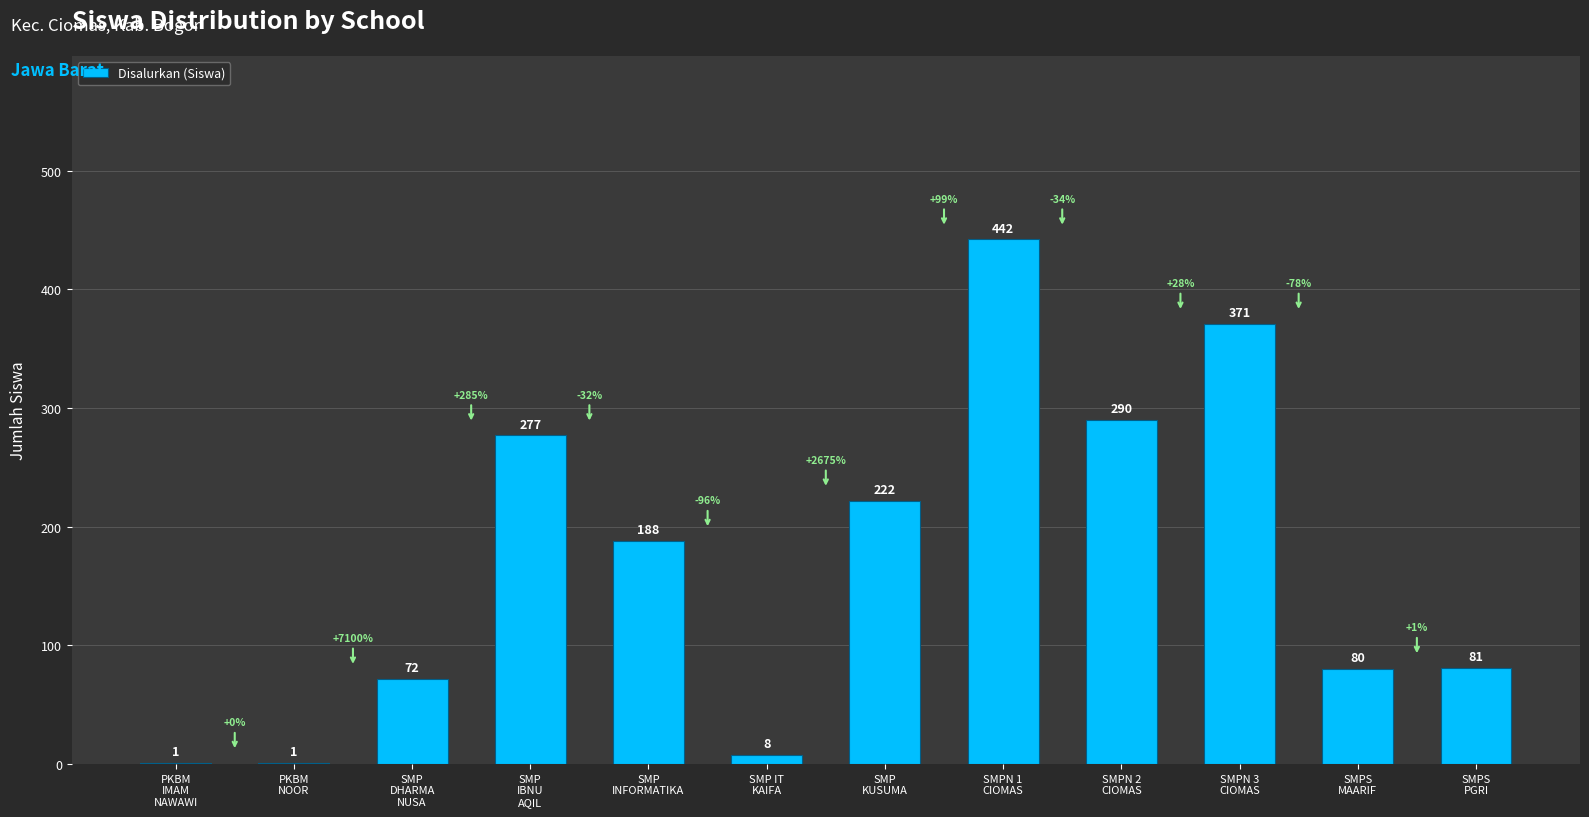

What is the maximum value shown in the chart?

442